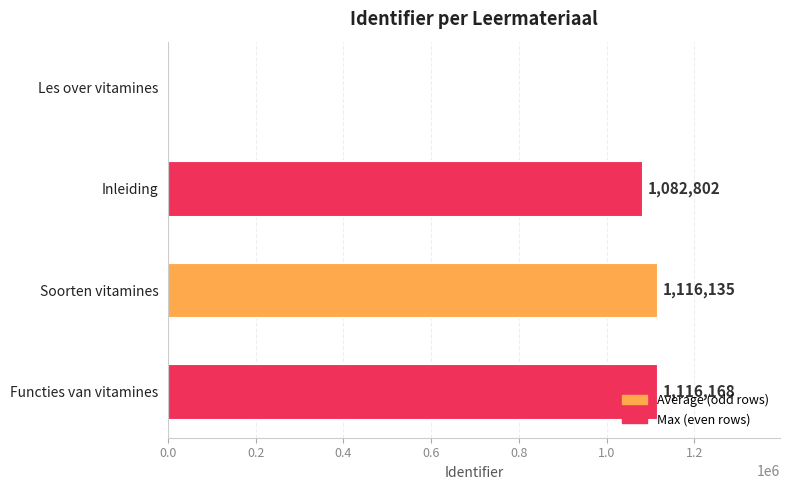

Which label corresponds to the largest value in the chart?

Functies van vitamines